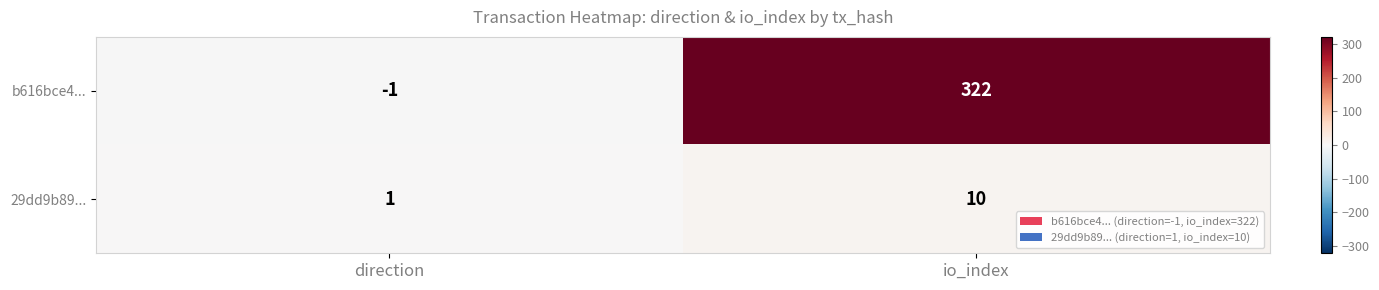

List the series in order of their peak value, lowest first.

29dd9b89..., b616bce4...